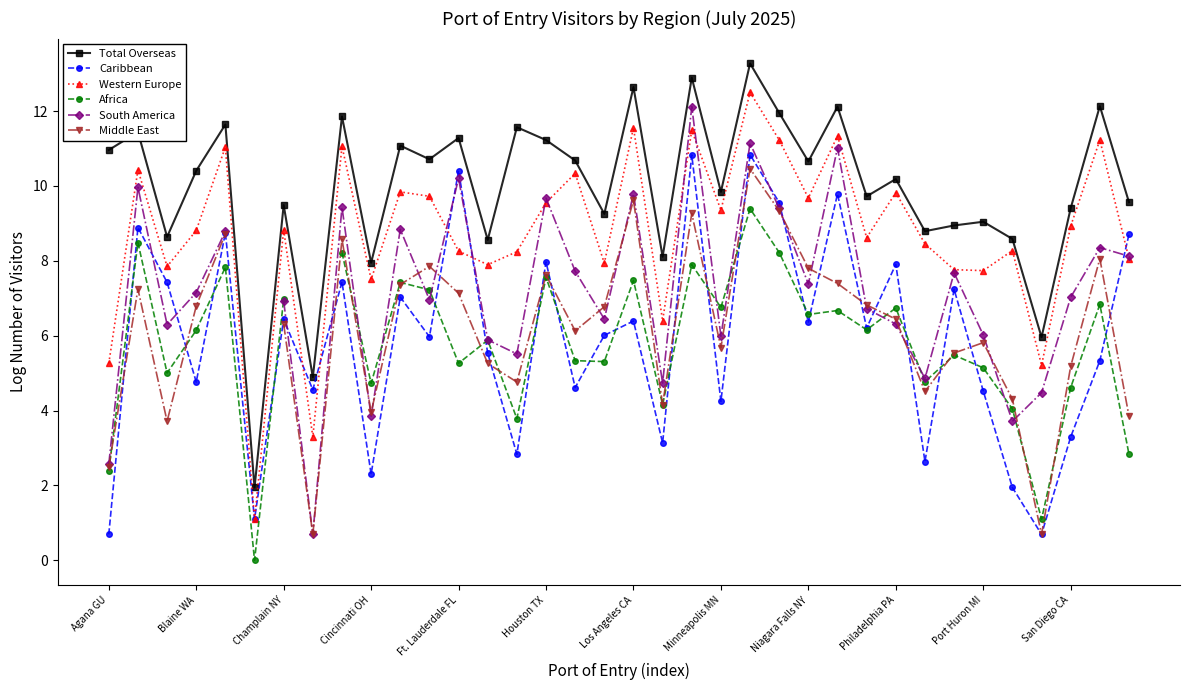

How many values in the Total Overseas series exceed 10?

19